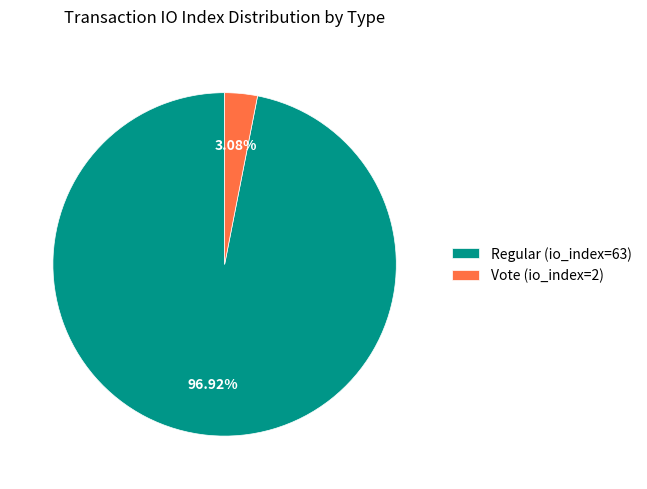

To the nearest percent, what percentage of the pie is Vote (io_index=2)?

3%